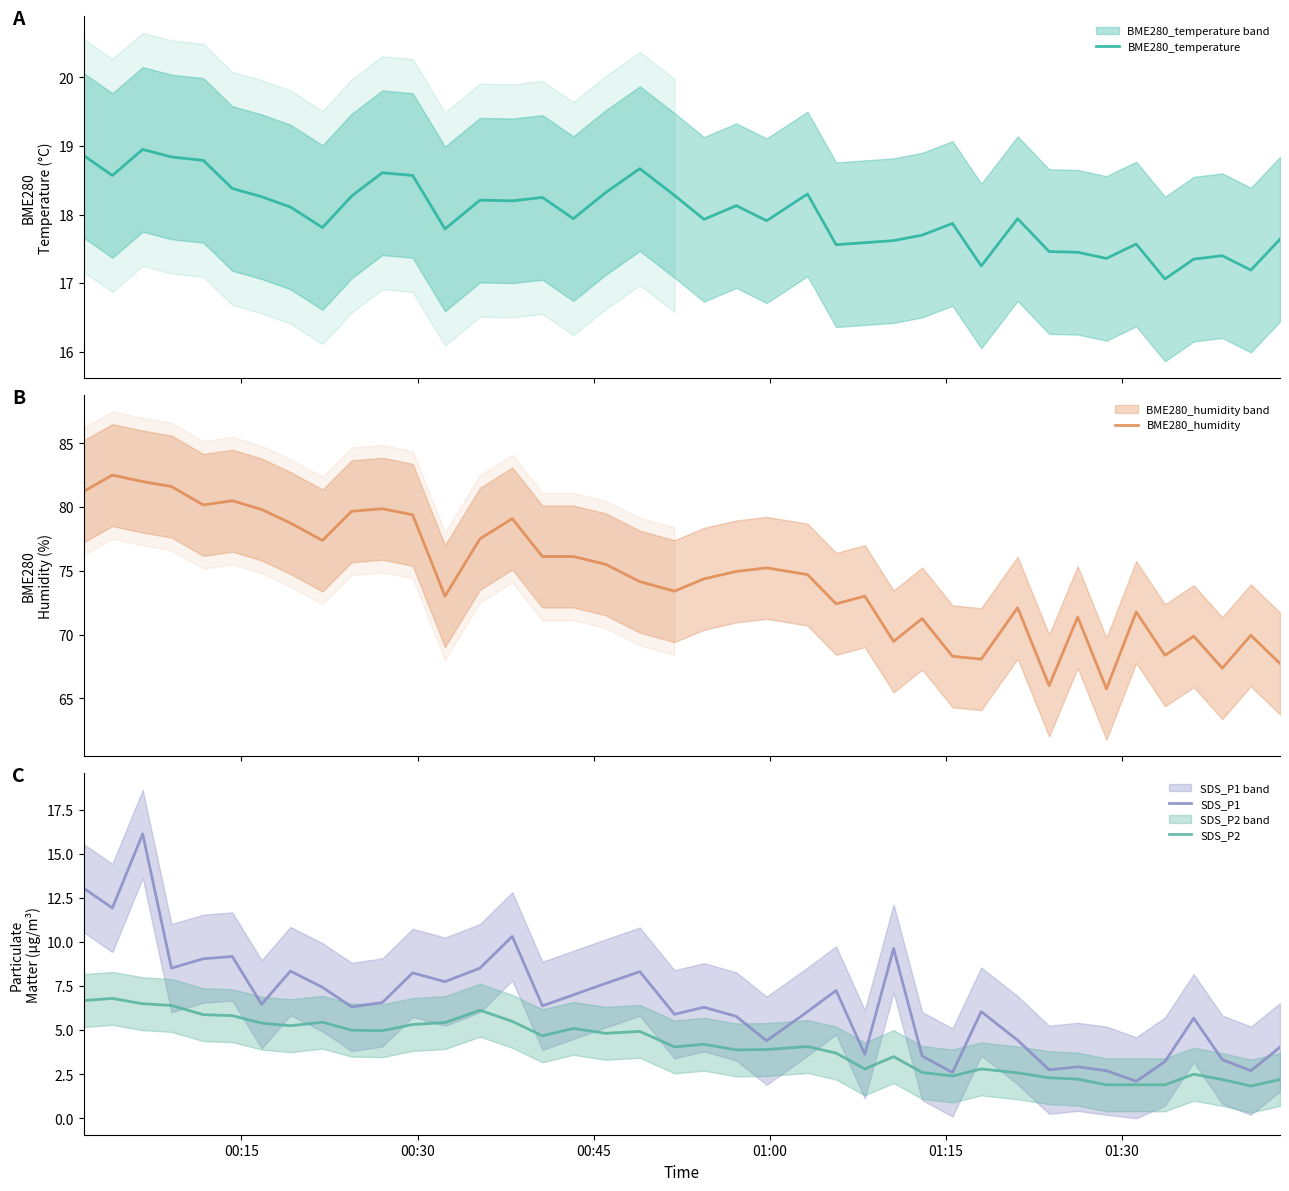

What is the maximum value for SDS_P1?

16.1